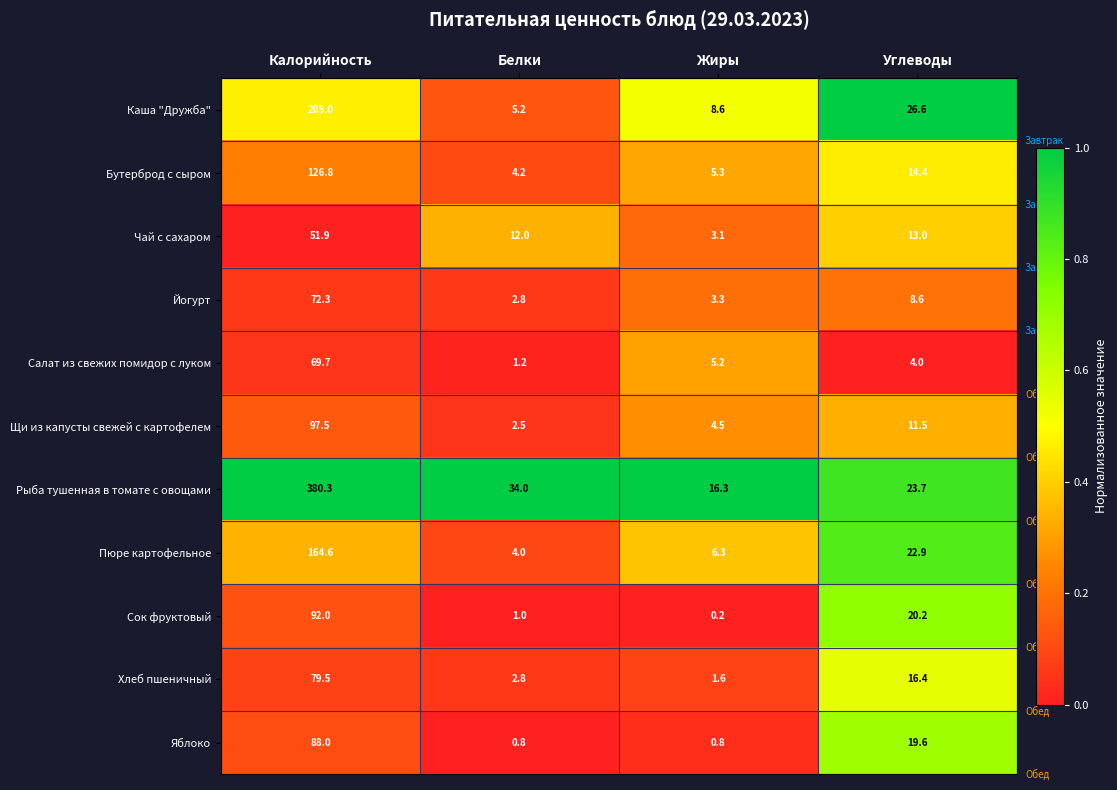

At which category does the chart reach its minimum across all series?

Жиры